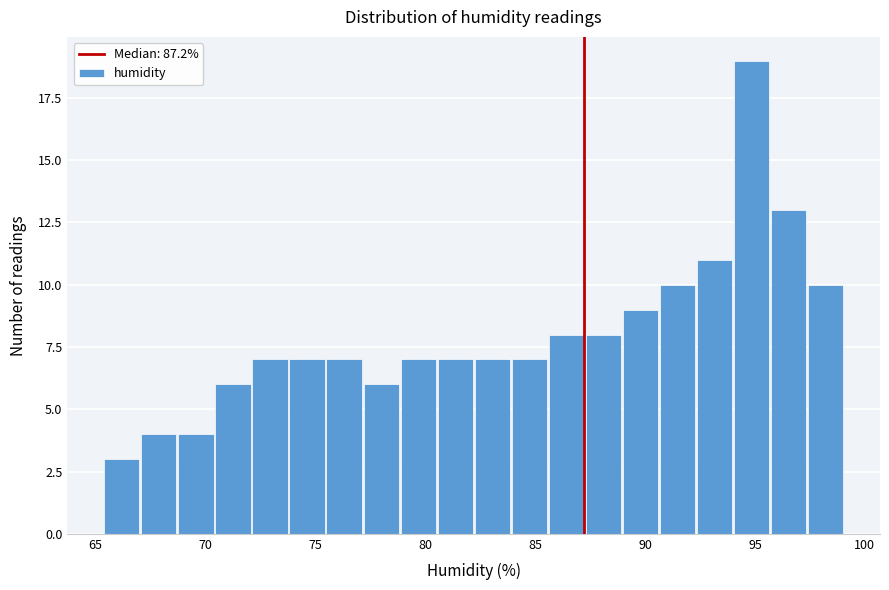

Around what value on the x-axis is the tallest bar? Give the approximate position of its centre, as read against the axis.

95.0